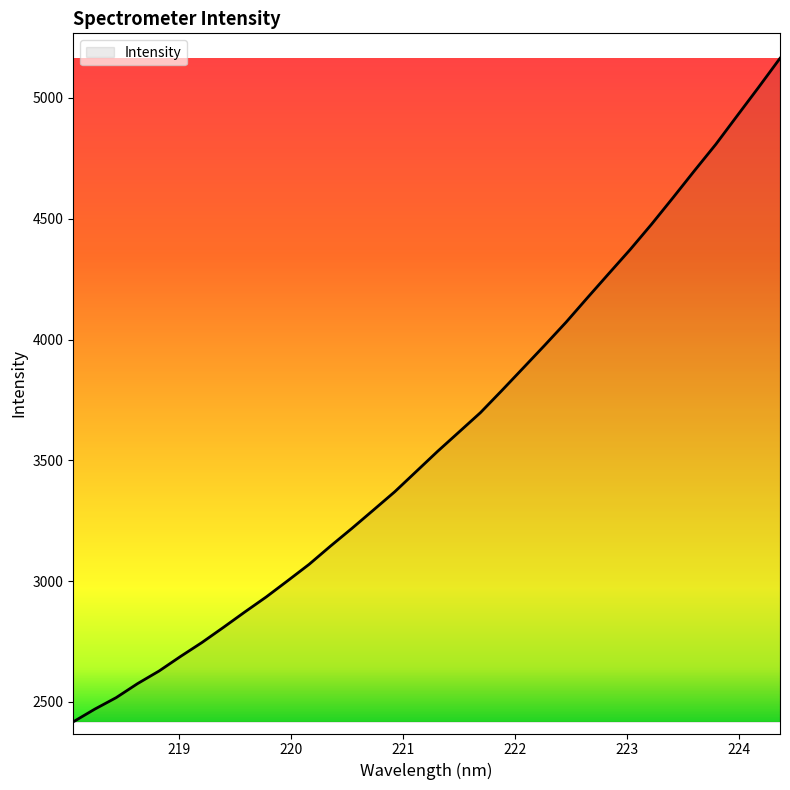

What is the difference between the maximum and minimum values?

2746.4